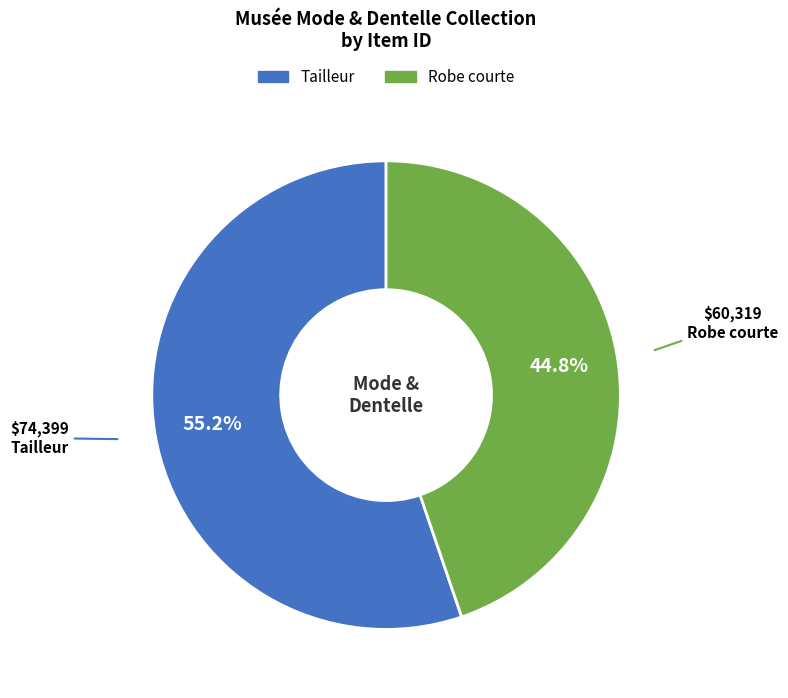

Which category has the smallest portion of the pie?

Robe courte